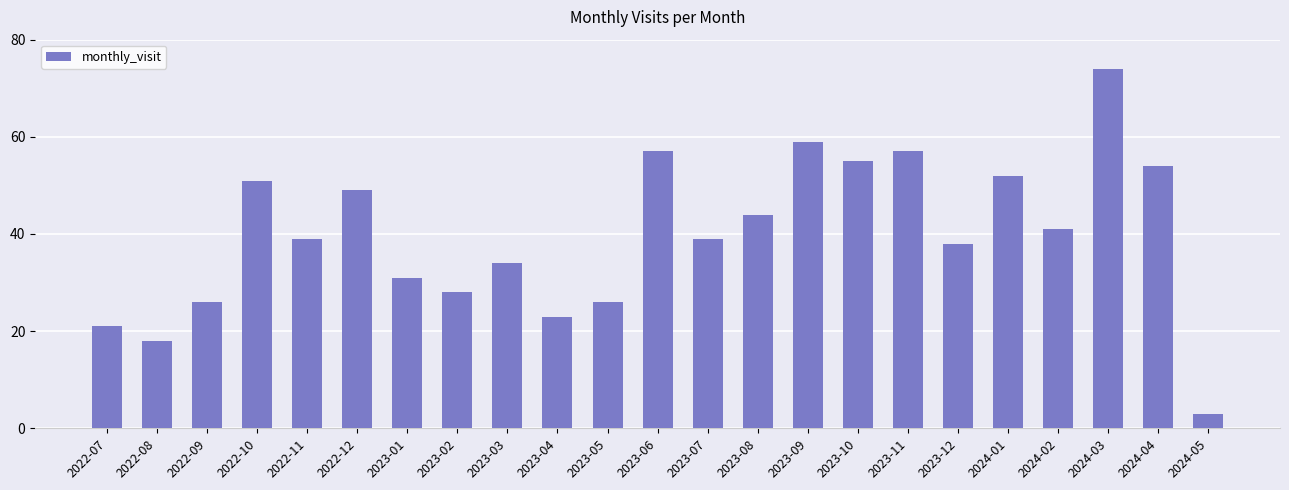

Which has a higher value, 2023-10 or 2022-09?

2023-10